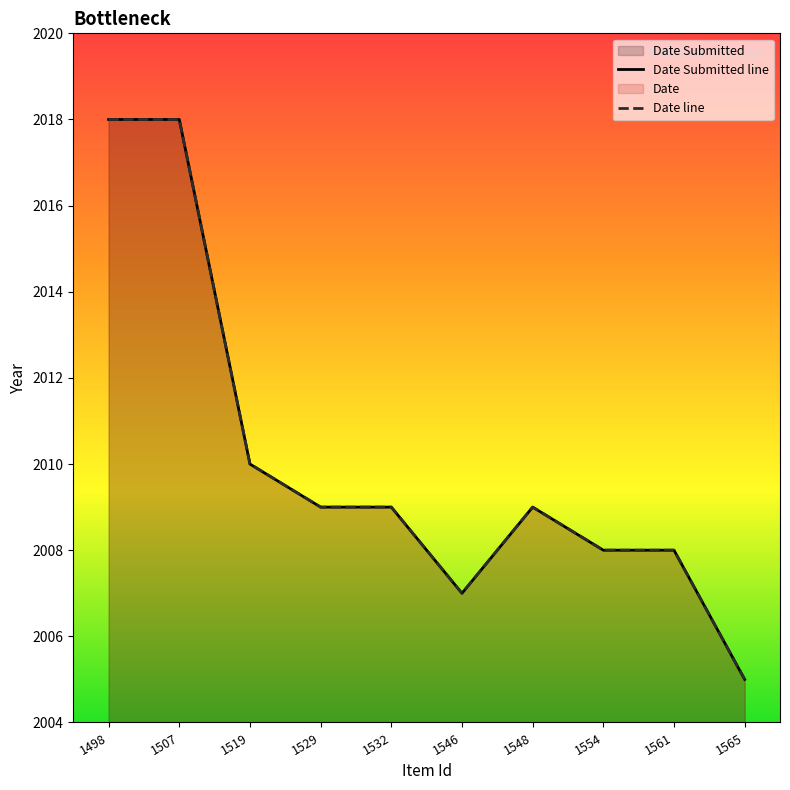

Reading left to right, list all the values displayed in this chart.

Date Submitted: 2018	2018	2010	2009	2009	2007	2009	2008	2008	2005
Date: 2018	2018	2010	2009	2009	2007	2009	2008	2008	2005